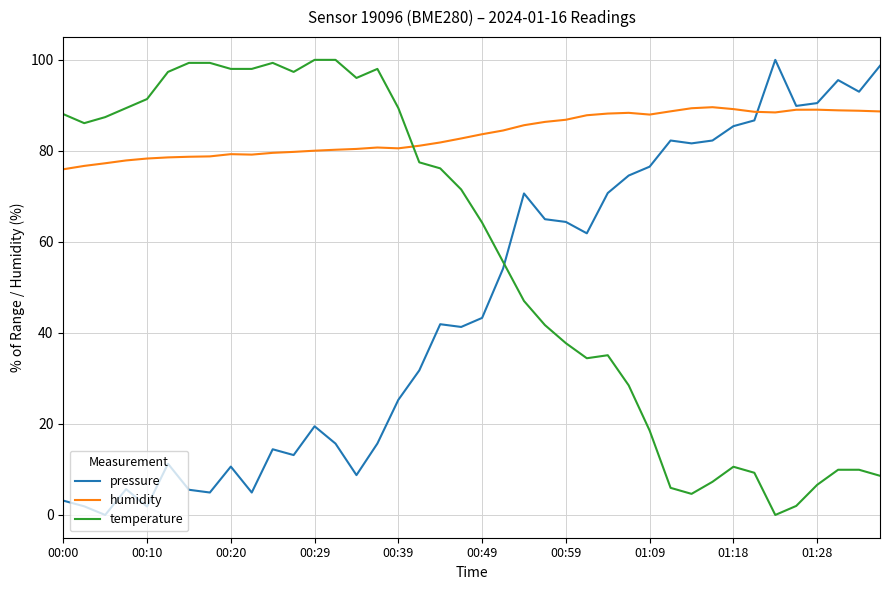

True or false: pressure and temperature intersect in this chart.

True